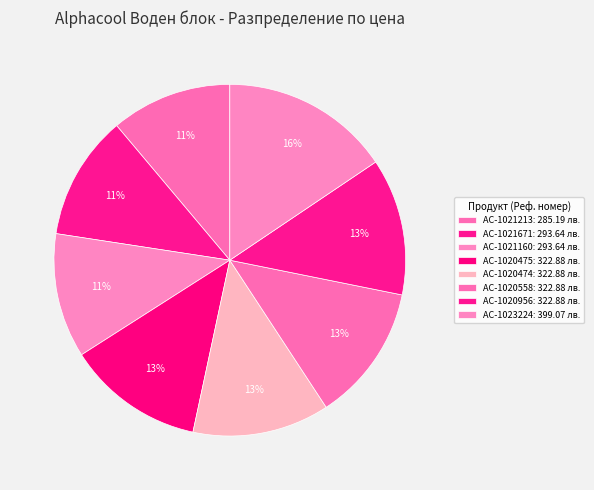

How many segments does this pie chart have?

8